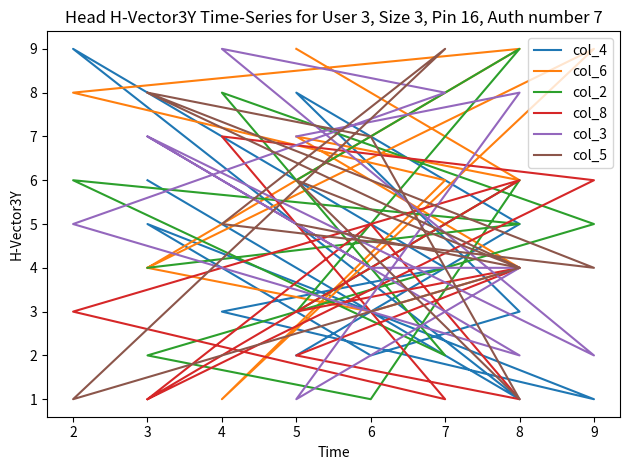

What is the greatest value displayed?

9